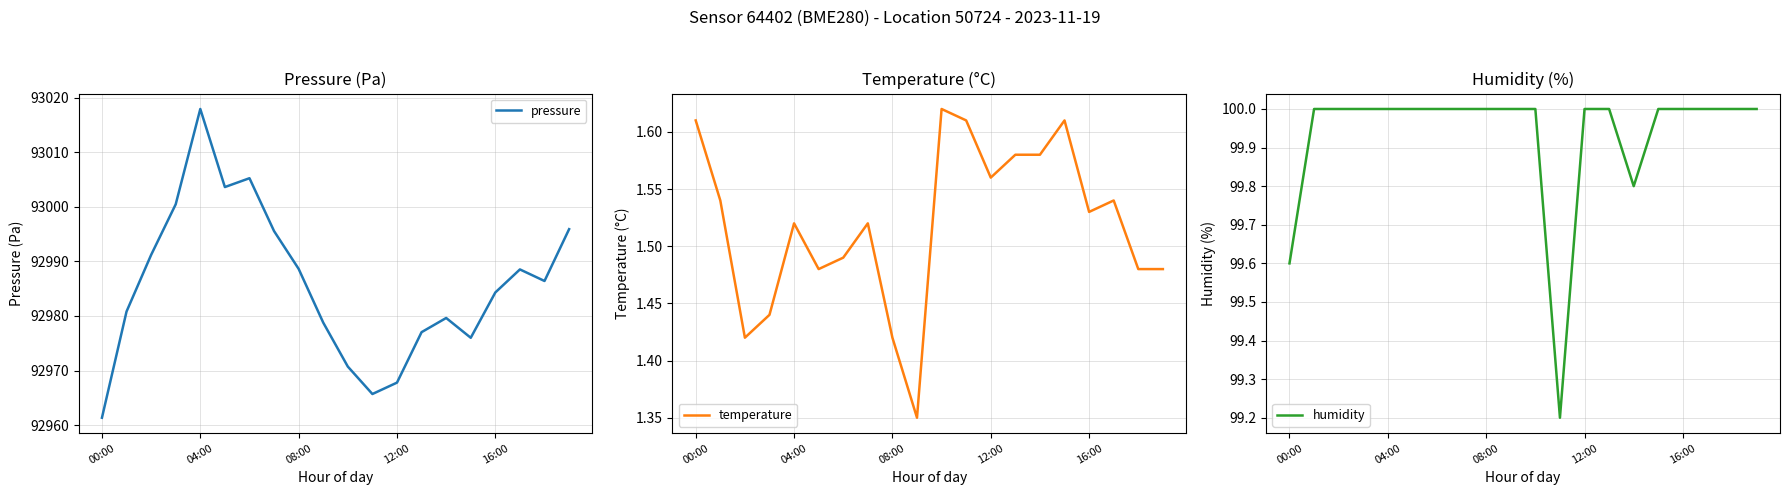

True or false: humidity has more than 2 interior local peaks.

False